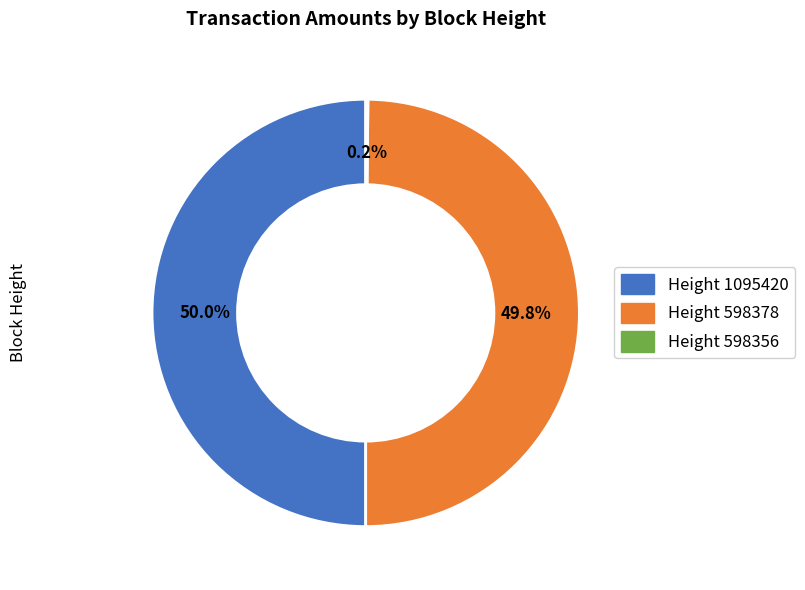

How much of the chart is everything except Height 598378?

50.2%